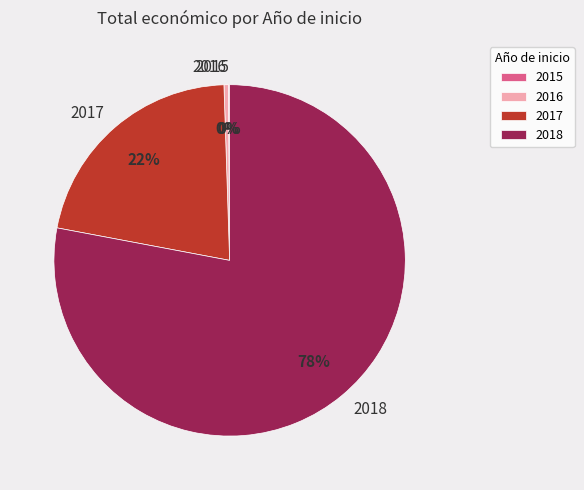

Is the sum of 2017 and 2018 greater than half?

Yes